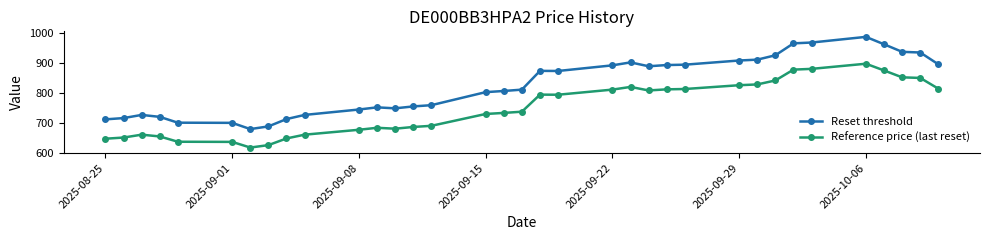

What is the value of the Reset threshold point at the 17th from the left?

806.2